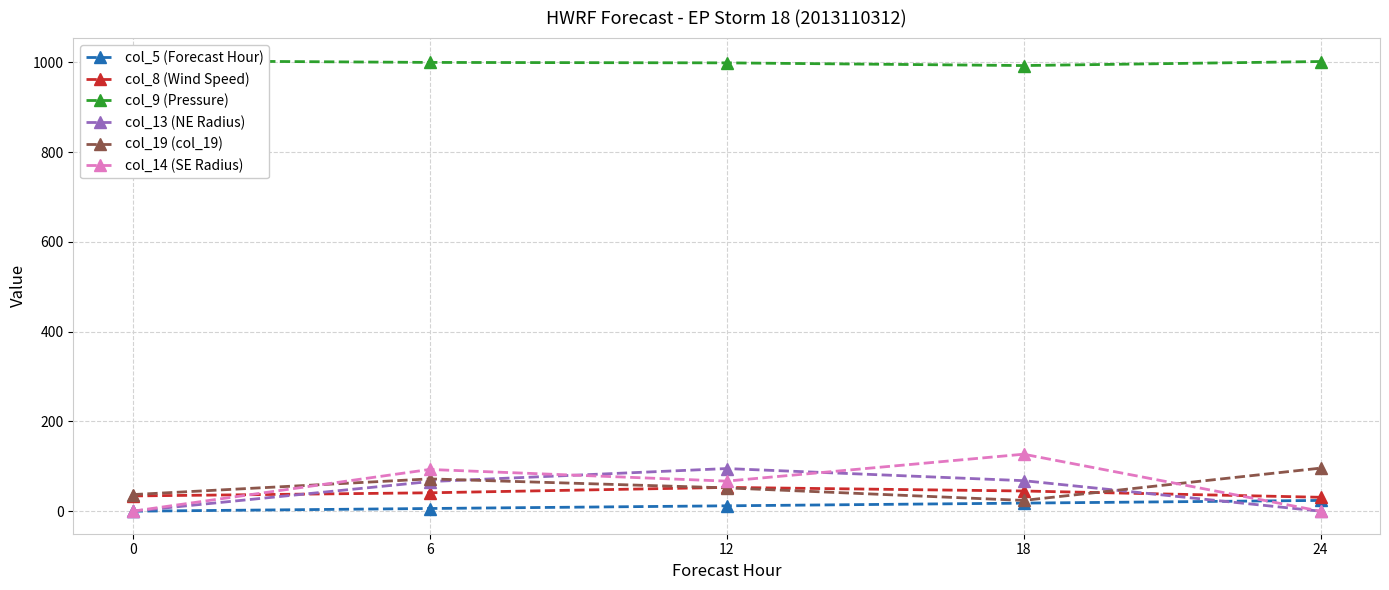

Is this an area chart (filled region under the line)?

No